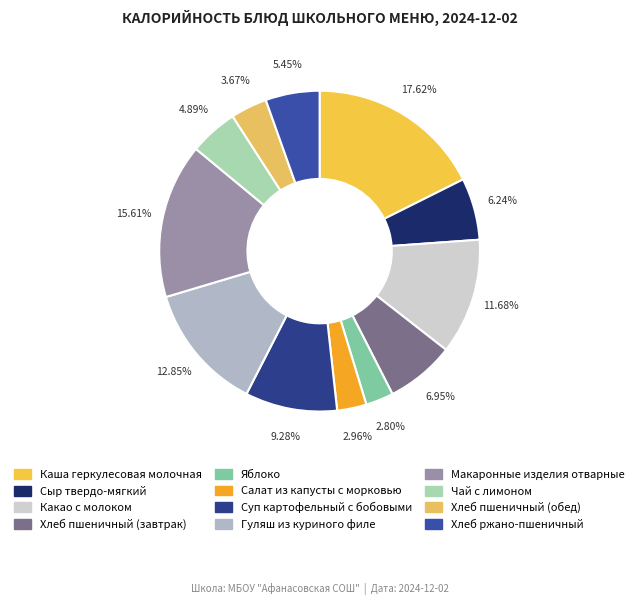

The Сыр твердо-мягкий slice represents 6% of the pie. True or false?

True